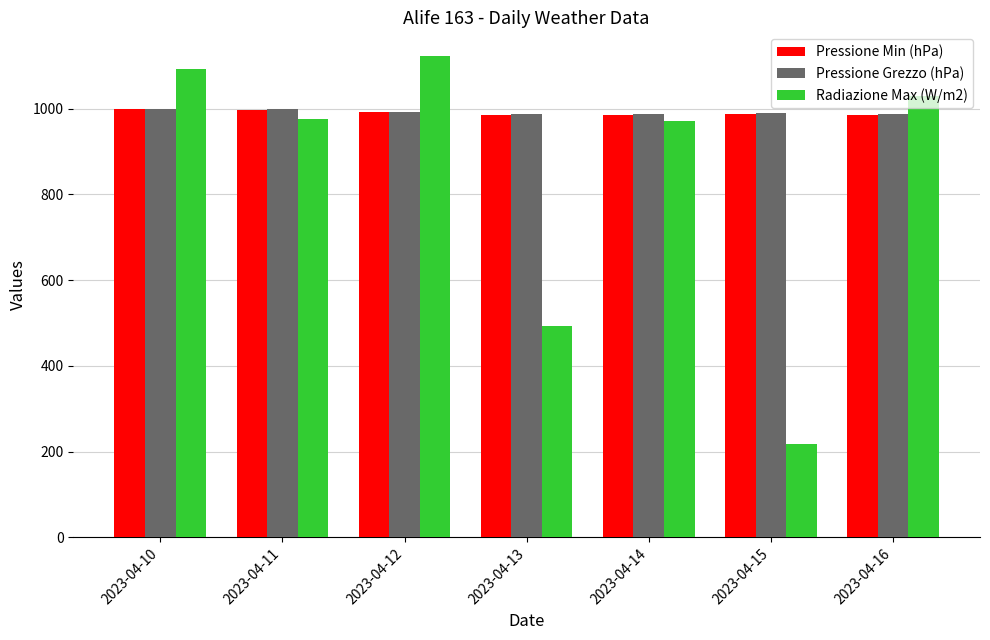

The Pressione Grezzo (hPa) series shows 1664.6 at 2023-04-11. True or false?

False